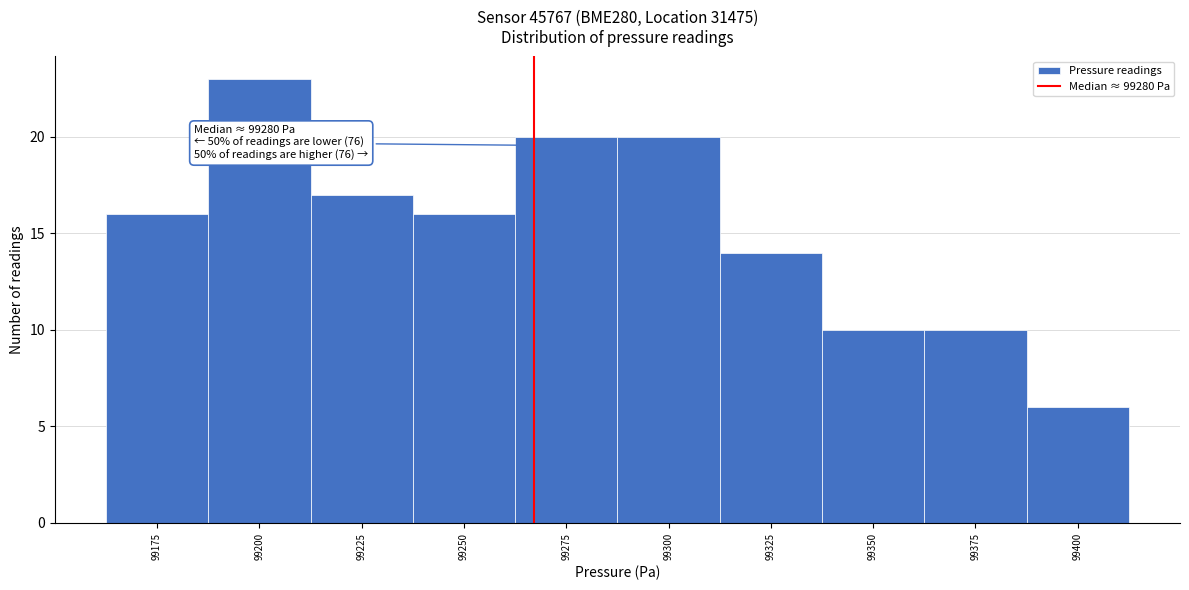

Reading right to left, list all the values displayed in this chart.

99400=6	99375=10	99350=10	99325=14	99300=20	99275=20	99250=16	99225=17	99200=23	99175=16